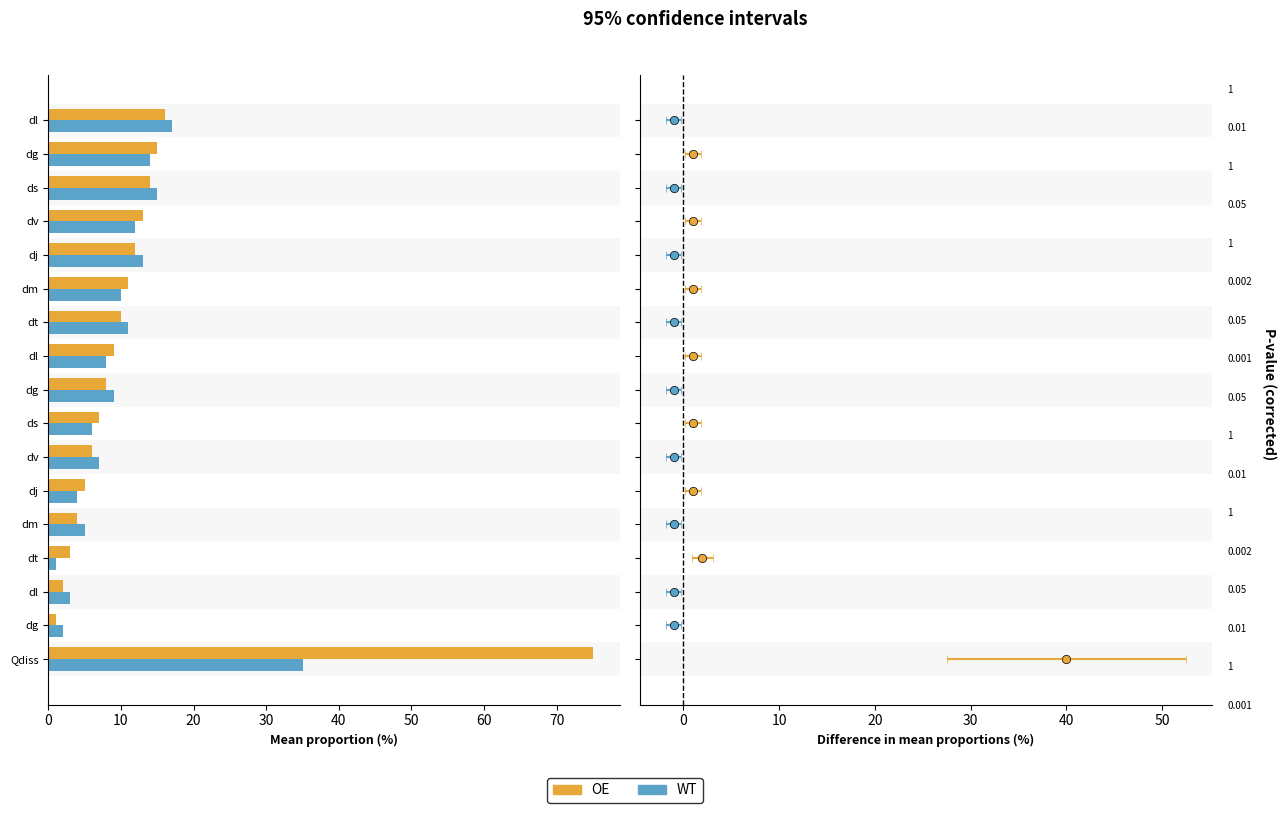

How many values in the OE series are below 9?

8